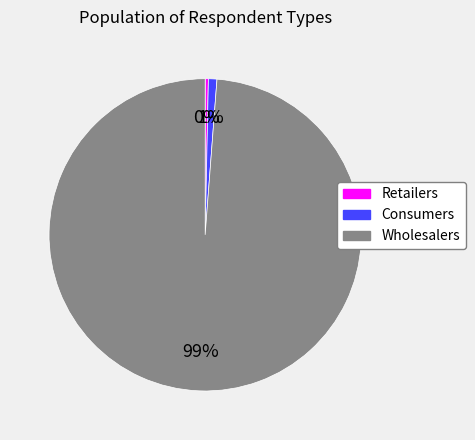

The Wholesalers slice represents 99% of the pie. True or false?

True